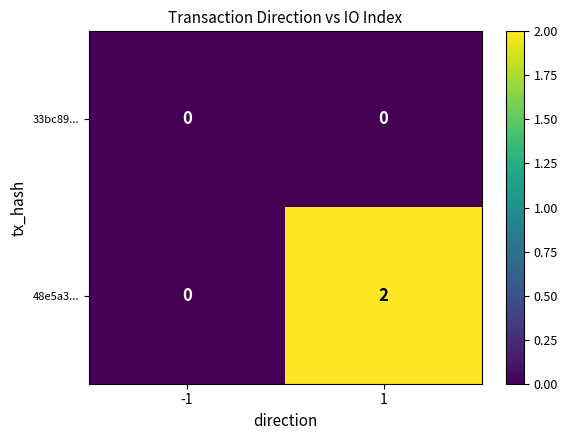

Which category has the highest value across all series?

1